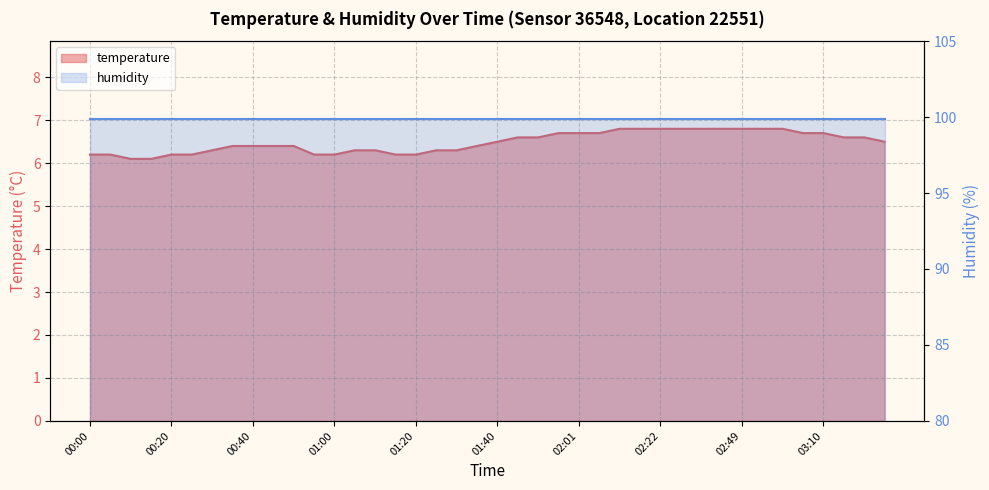

What is the sum of all values?

259.4